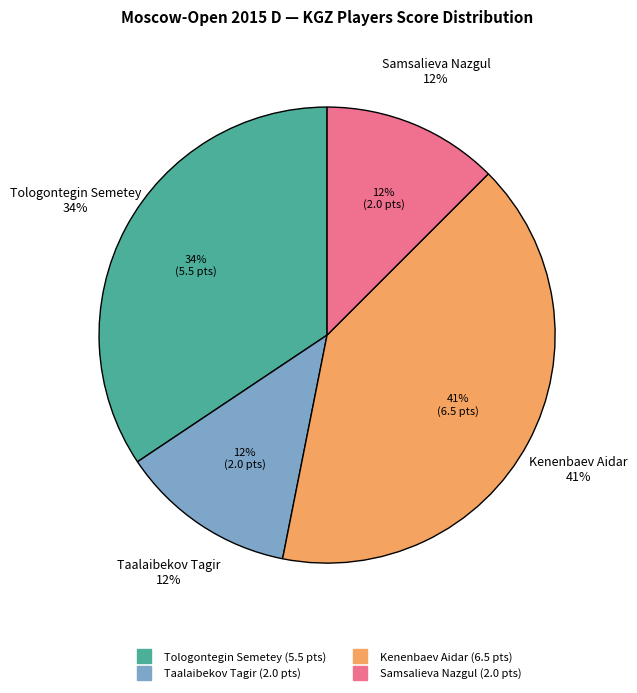

Is it true that Tologontegin Semetey is 34% of the pie?

True